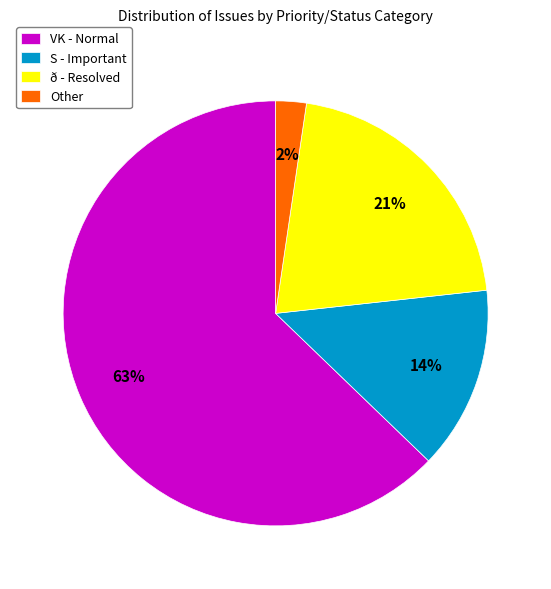

Is there a majority slice in this chart?

Yes